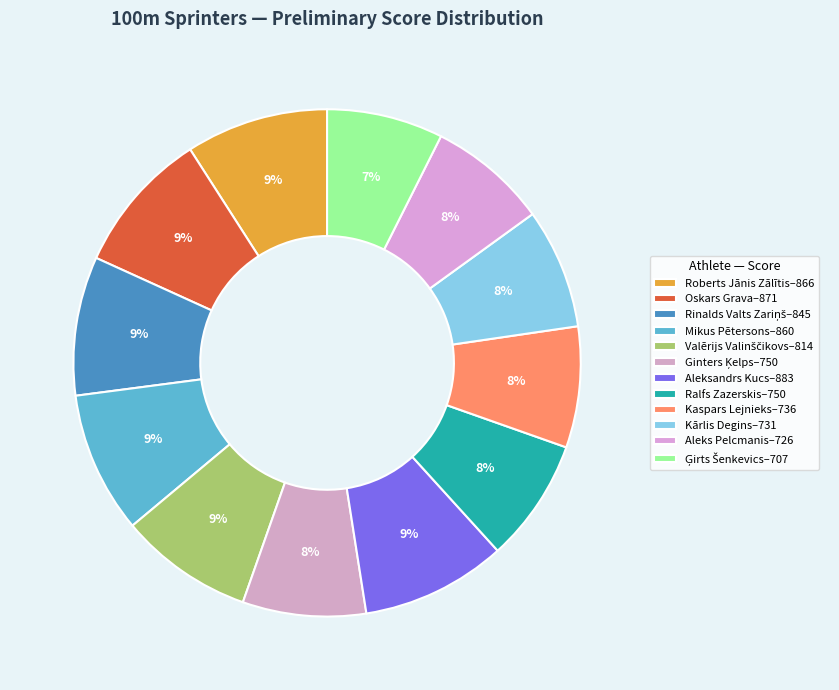

What is the change in value from Rinalds Valts Zariņš to Kaspars Lejnieks?

-109